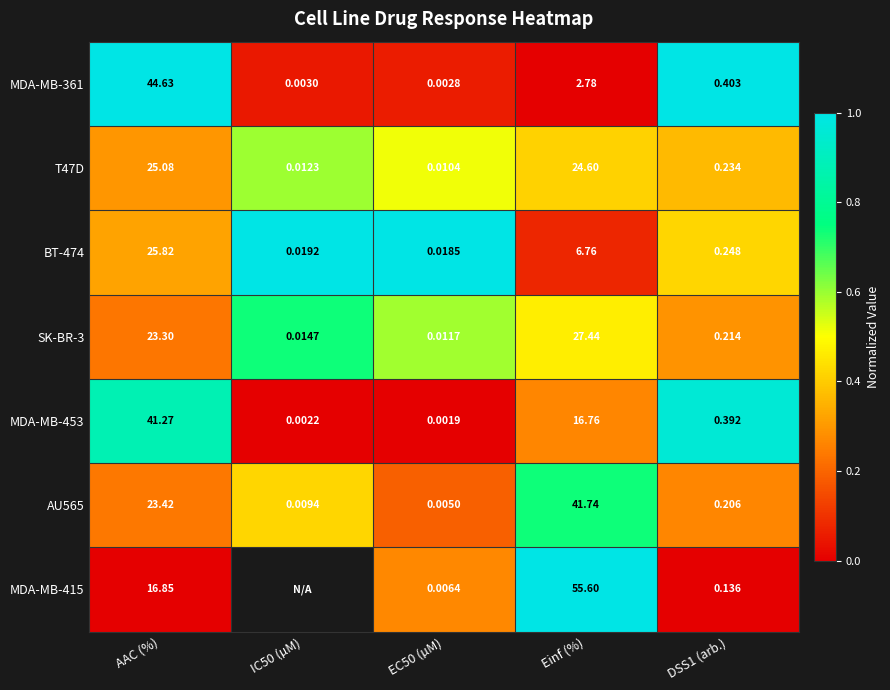

The MDA-MB-453 series shows 0.5 at AAC (%). True or false?

False